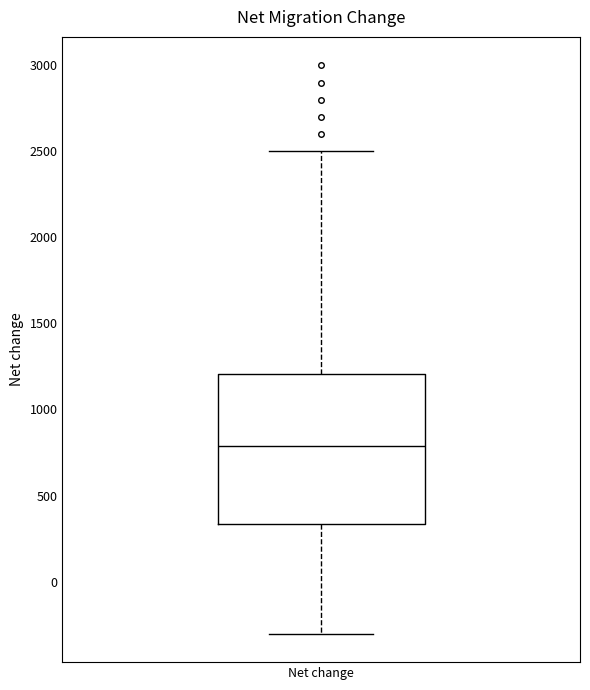

Read this box plot against the y-axis: the position of the median line, the range covered by the box, and the ends of both whiskers. The values are not printed on the chart, so give them approximately, as read against the axis.

median 800, box 350 to 1200, whiskers -300 to 2500